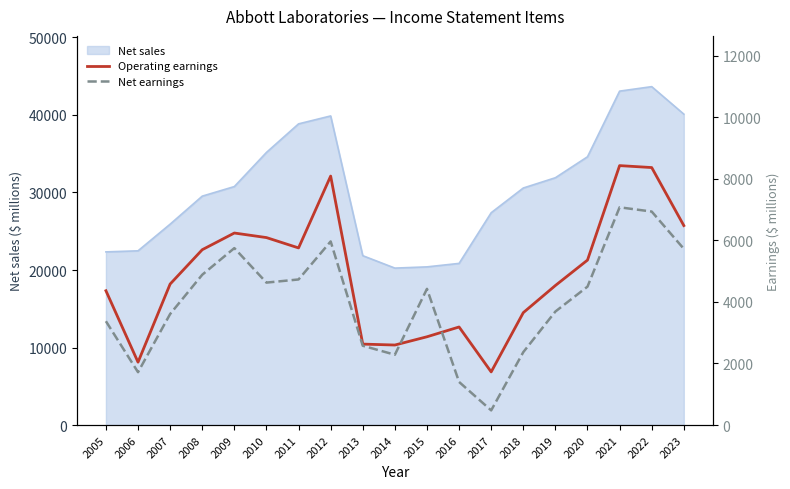

How many interior local peaks does the Operating earnings series have?

4